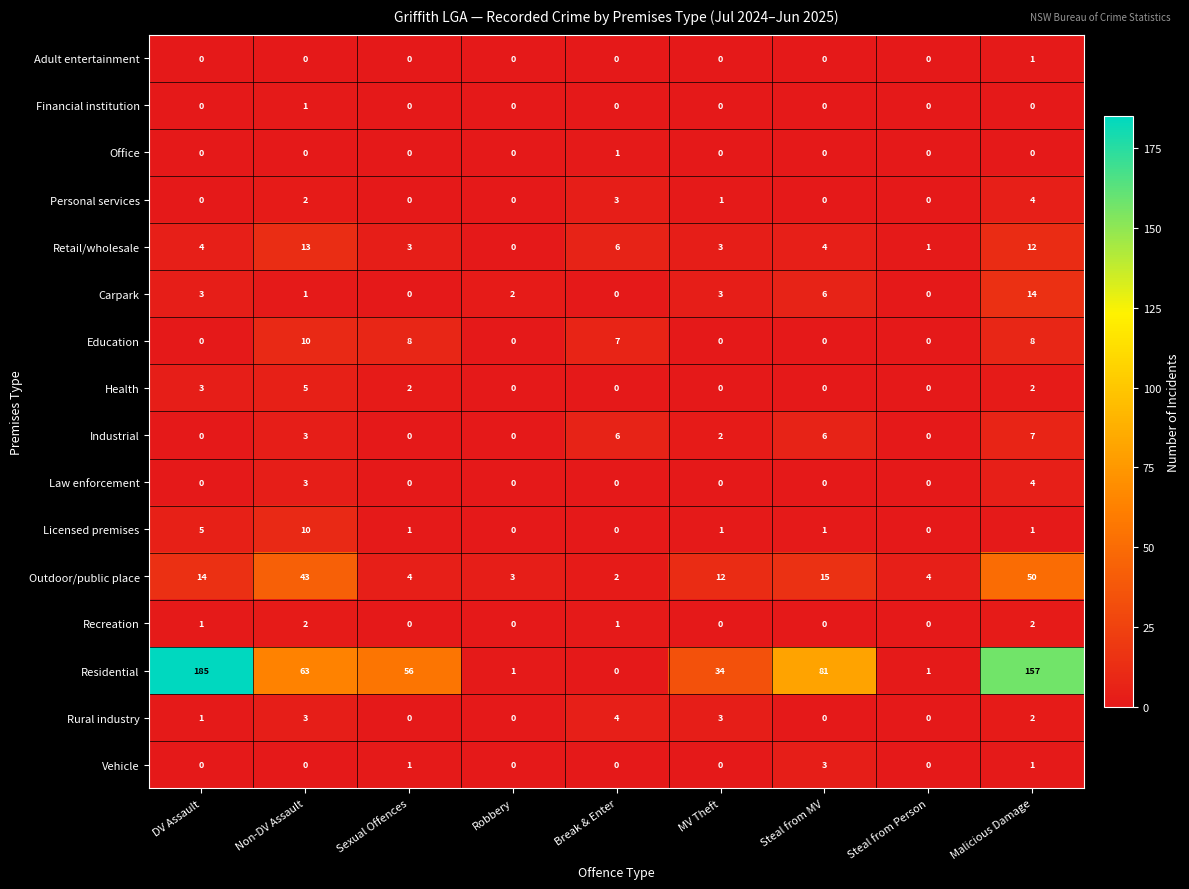

Which series has the largest range (max minus min)?

Residential